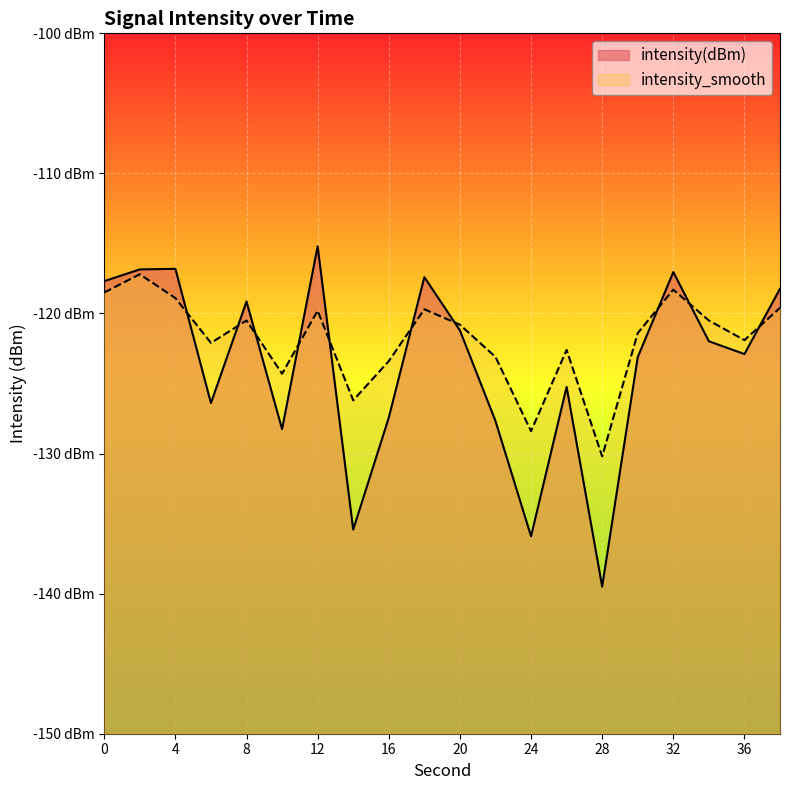

How many values in the intensity(dBm) series are below -121?

12